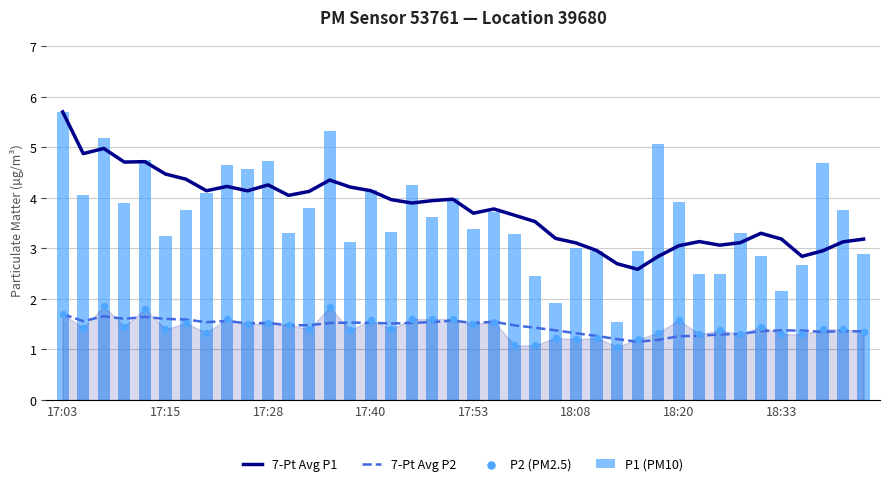

What are all the series names shown in the legend?

7-Pt Avg P1, 7-Pt Avg P2, P1 (PM10), P2 (PM2.5)